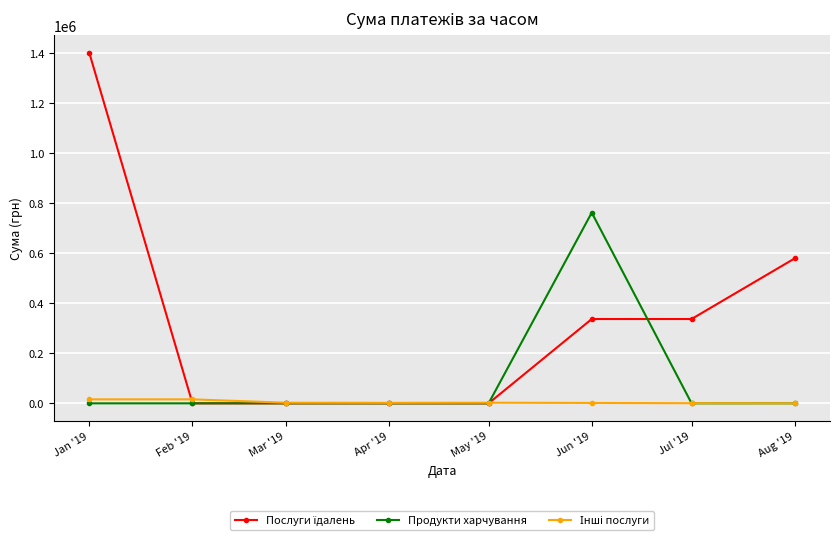

Which category has the highest value across all series?

Jan '19